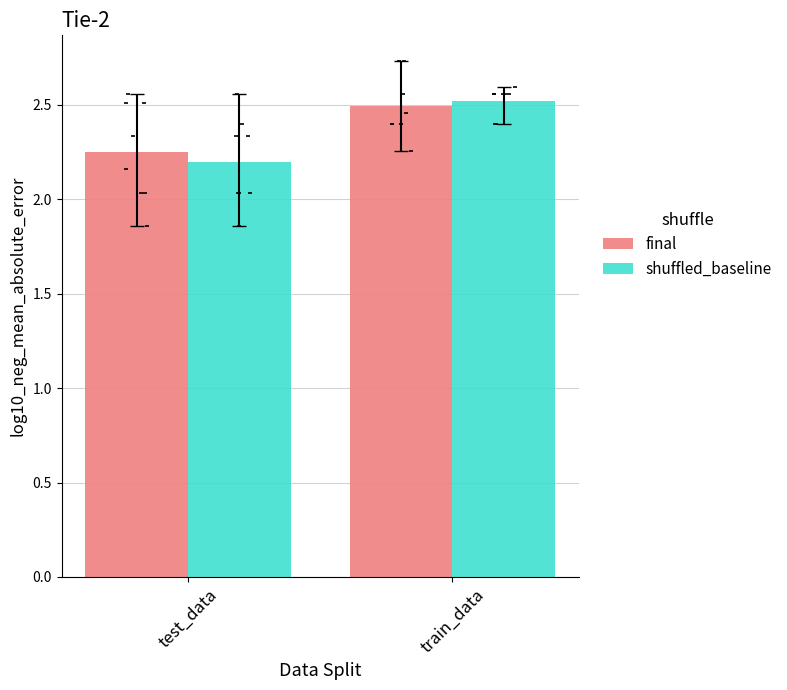

Which series reaches the maximum Y coordinate?

shuffled_baseline